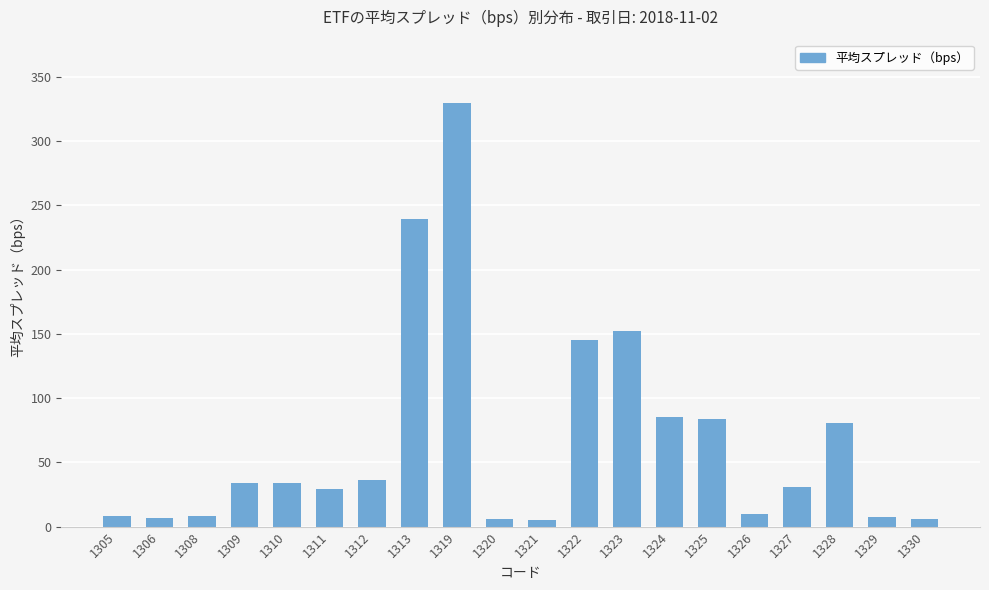

At which label is the value closest to 167?

1323